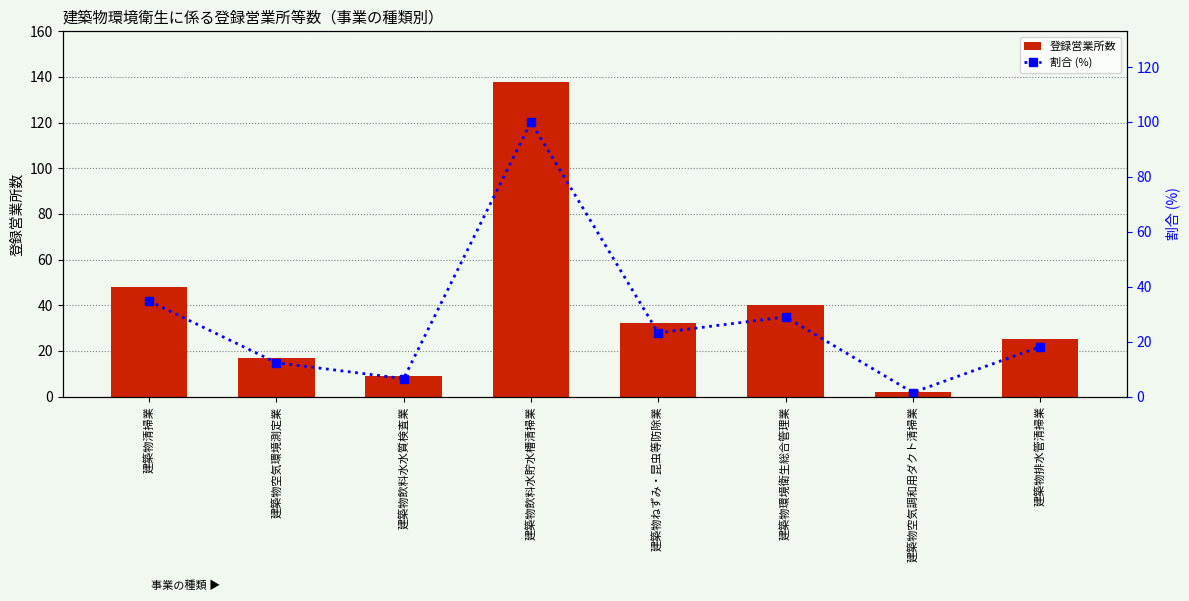

At which category is the sum across all series the highest?

建築物飲料水貯水槽清掃業